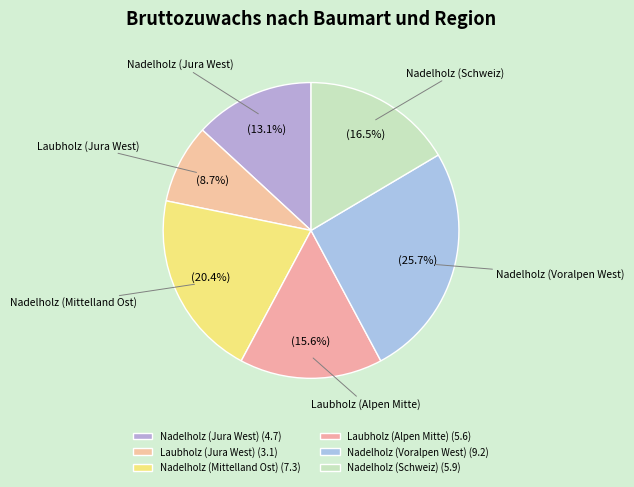

Which slice is the largest?

Nadelholz (Voralpen West)